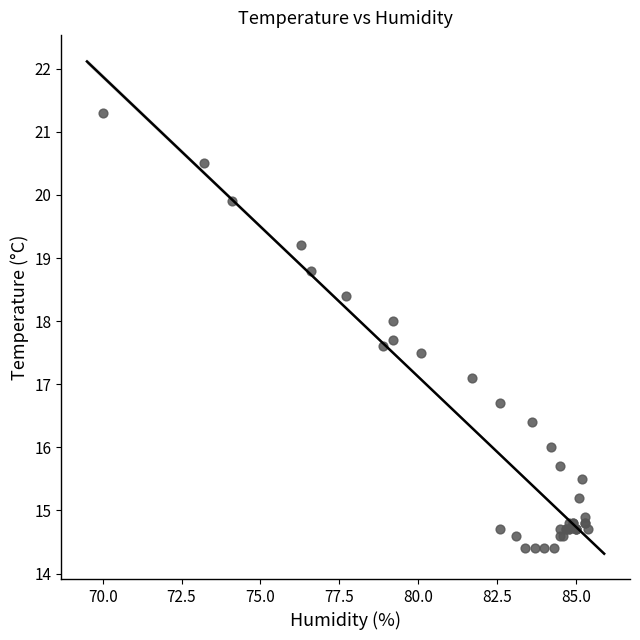

What Y value in the scatter plot is closest to 17?

17.1